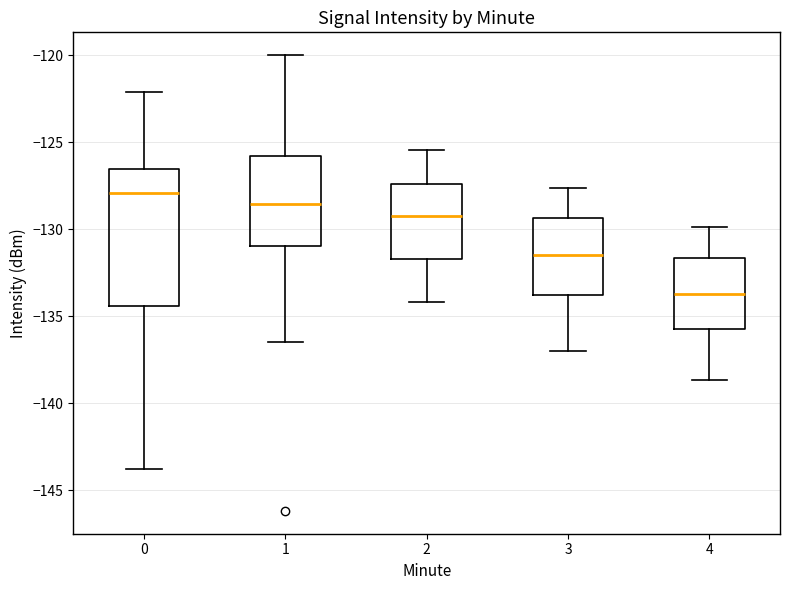

Reading left to right, read every box against the y-axis: the position of its median line, the range the box covers, and the ends of its whiskers. The values are not printed on the chart, so give them approximately, as read against the axis.

0: median -128.0, box -134.5 to -126.5, whiskers -144.0 to -122.0
1: median -128.5, box -131.0 to -126.0, whiskers -136.5 to -120.0
2: median -129.5, box -131.5 to -127.5, whiskers -134.0 to -125.5
3: median -131.5, box -134.0 to -129.5, whiskers -137.0 to -127.5
4: median -133.5, box -135.5 to -131.5, whiskers -138.5 to -130.0